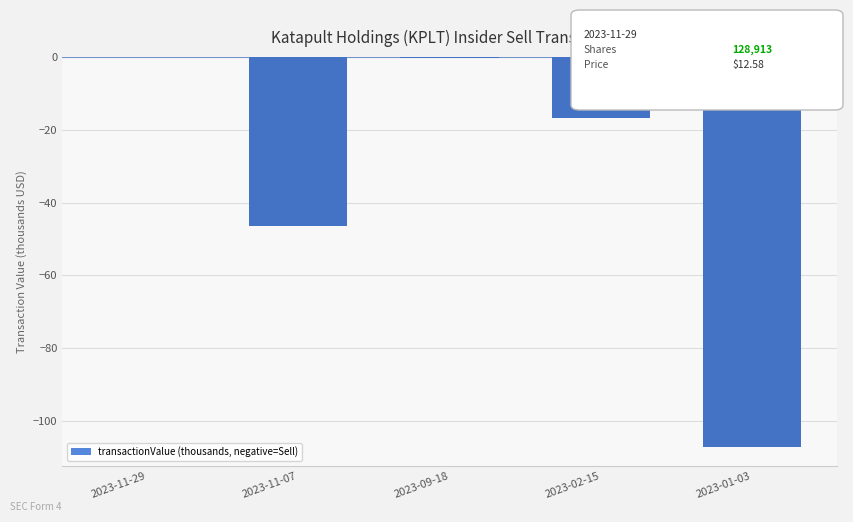

What is the sum of all values?

-170.5